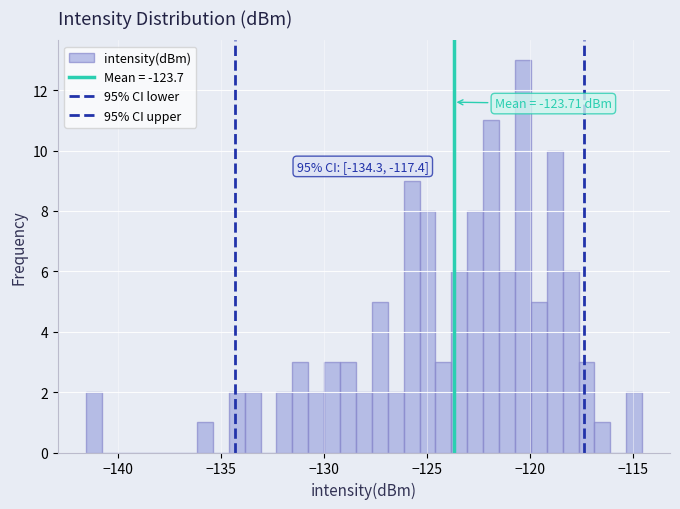

Read against the x-axis, roughly where is the centre of the tallest bar?

-120.5